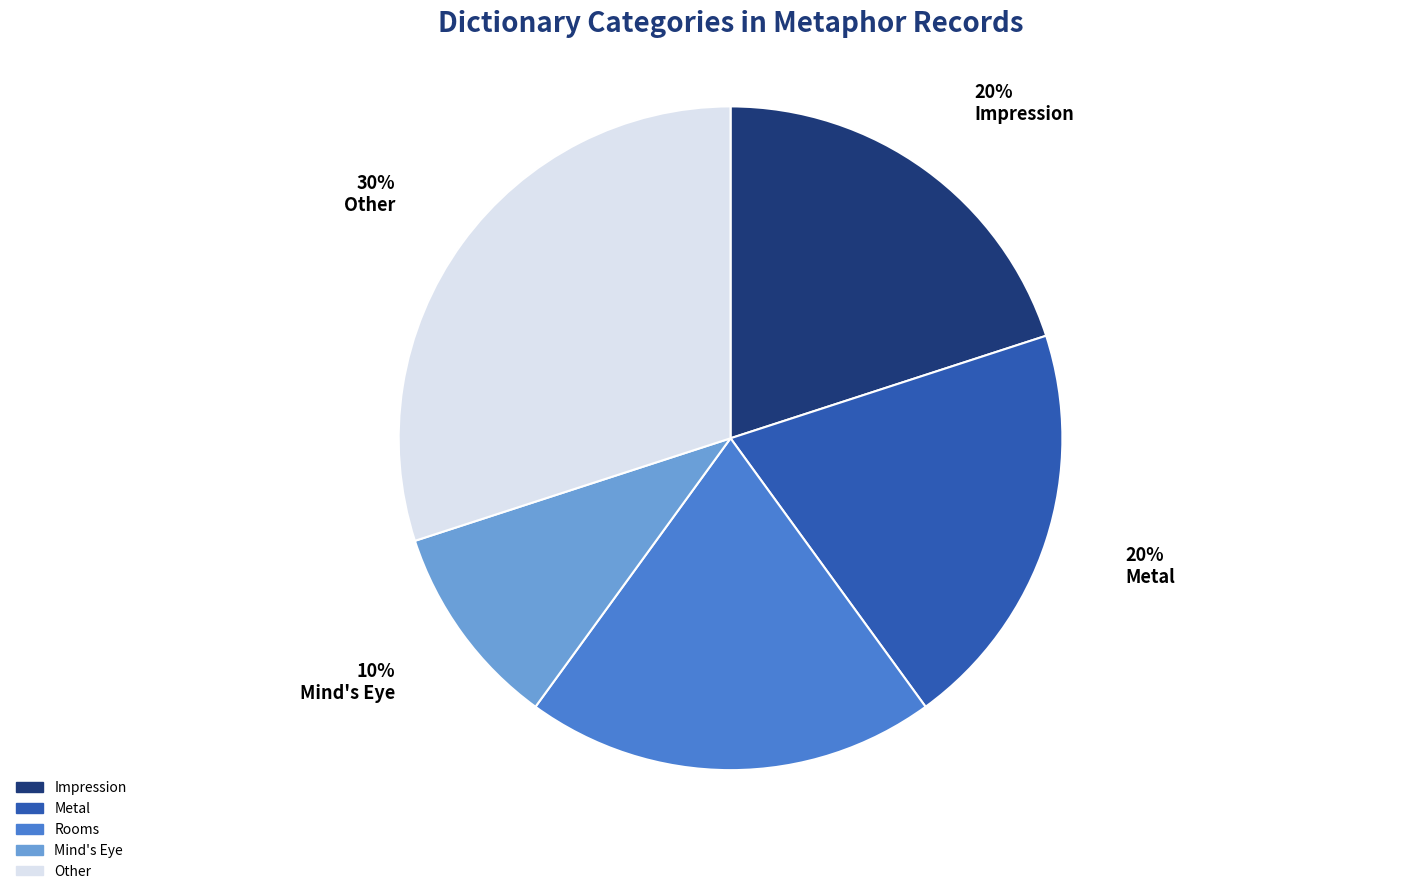

Approximately how many times larger is the value at Rooms compared to Metal?

1.0